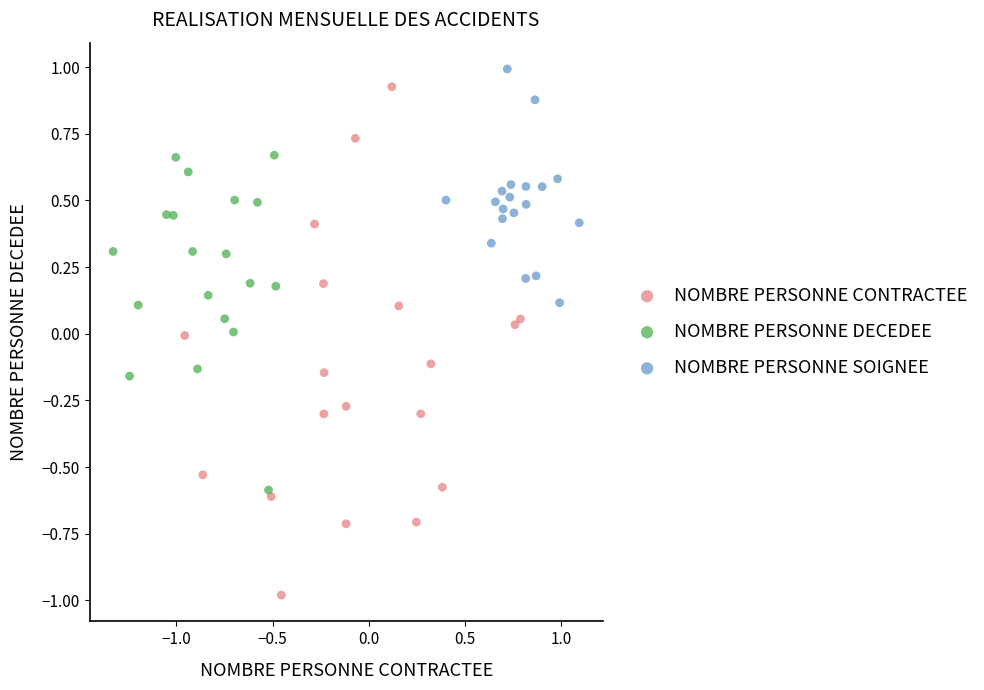

Which series has the widest spread of Y values?

NOMBRE PERSONNE CONTRACTEE